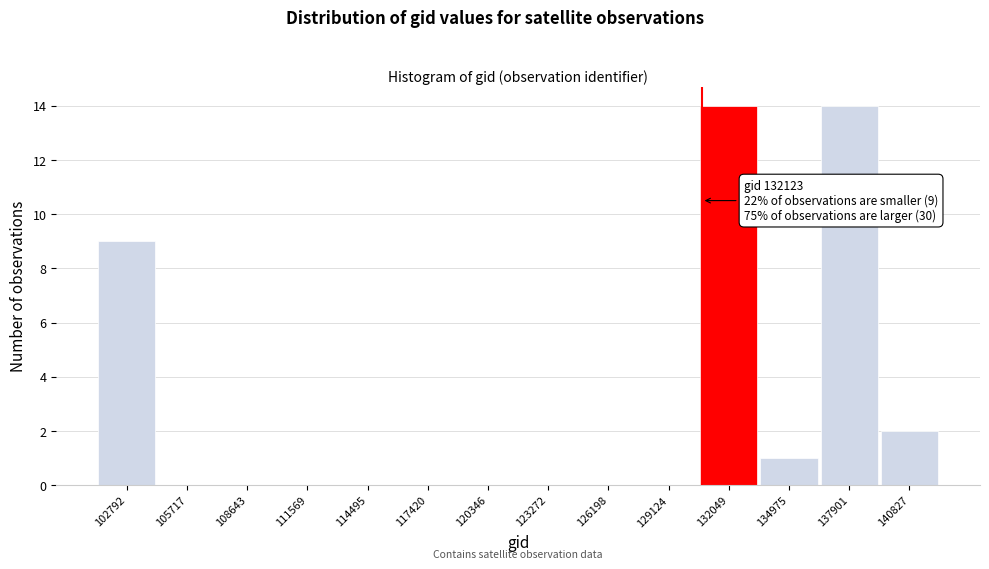

Reading left to right, transcribe all the data shown in this chart.

102792=9	105717=0	108643=0	111569=0	114495=0	117420=0	120346=0	123272=0	126198=0	129124=0	132049=14	134975=1	137901=14	140827=2